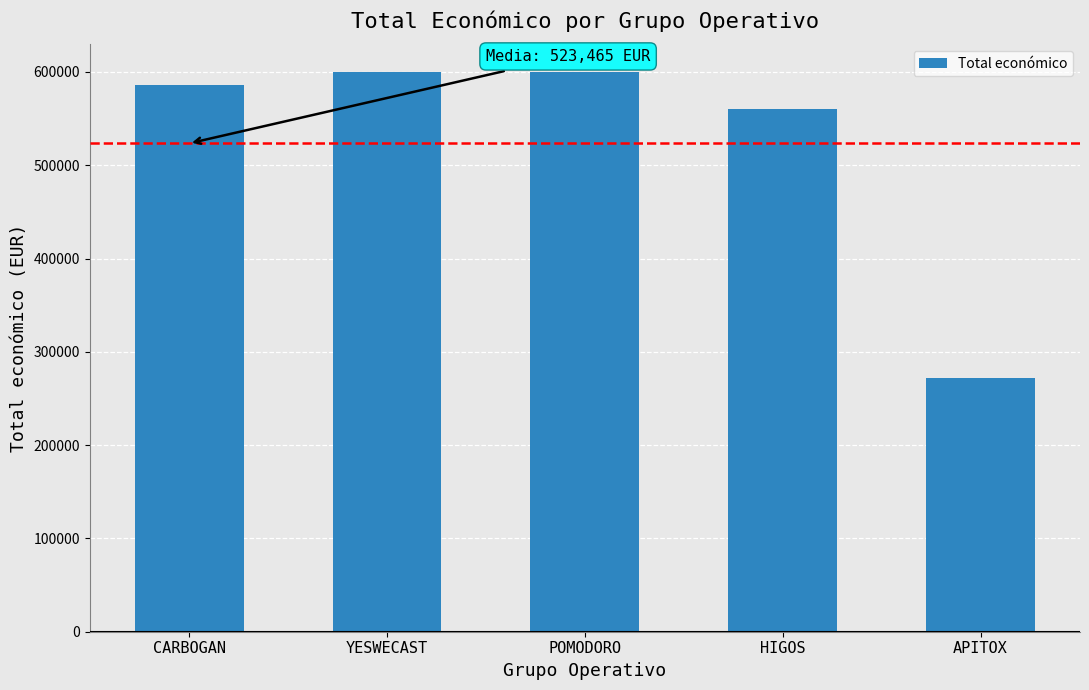

The value at CARBOGAN is 986800. True or false?

False